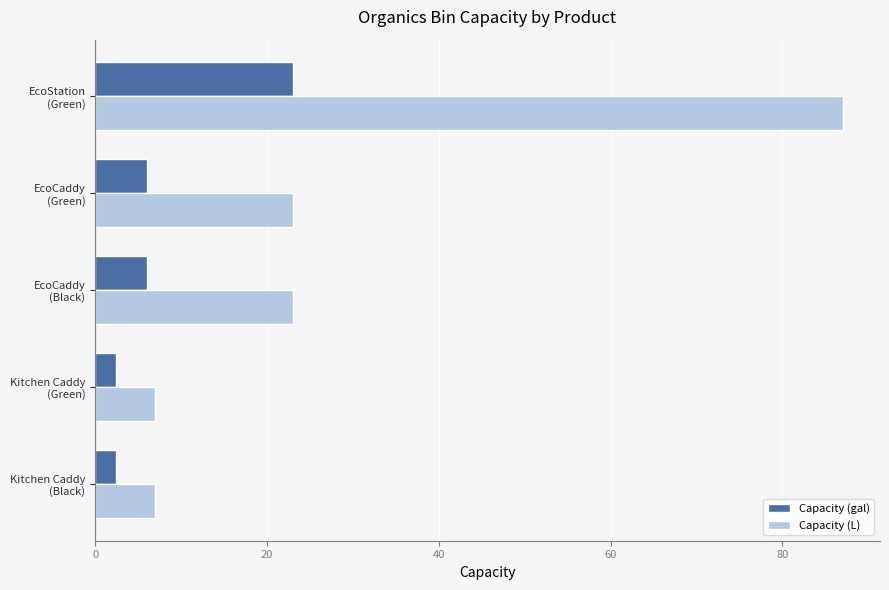

What is the smallest value displayed?

2.4